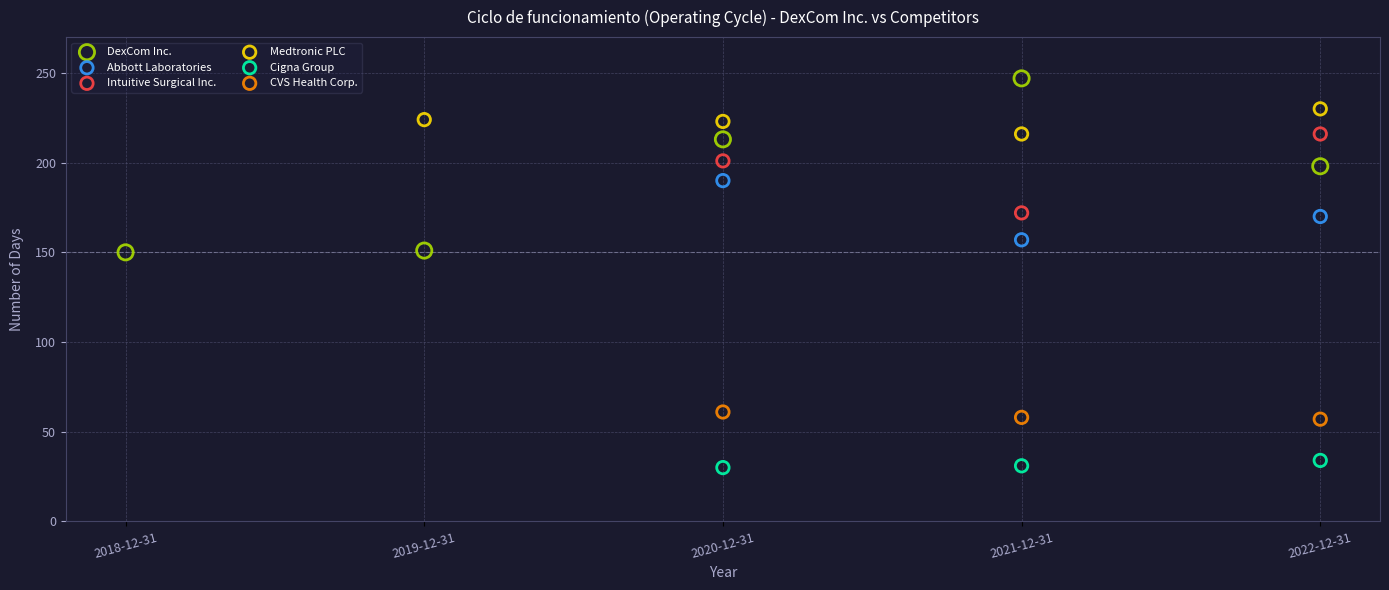

Which series contains the highest Y value?

DexCom Inc.